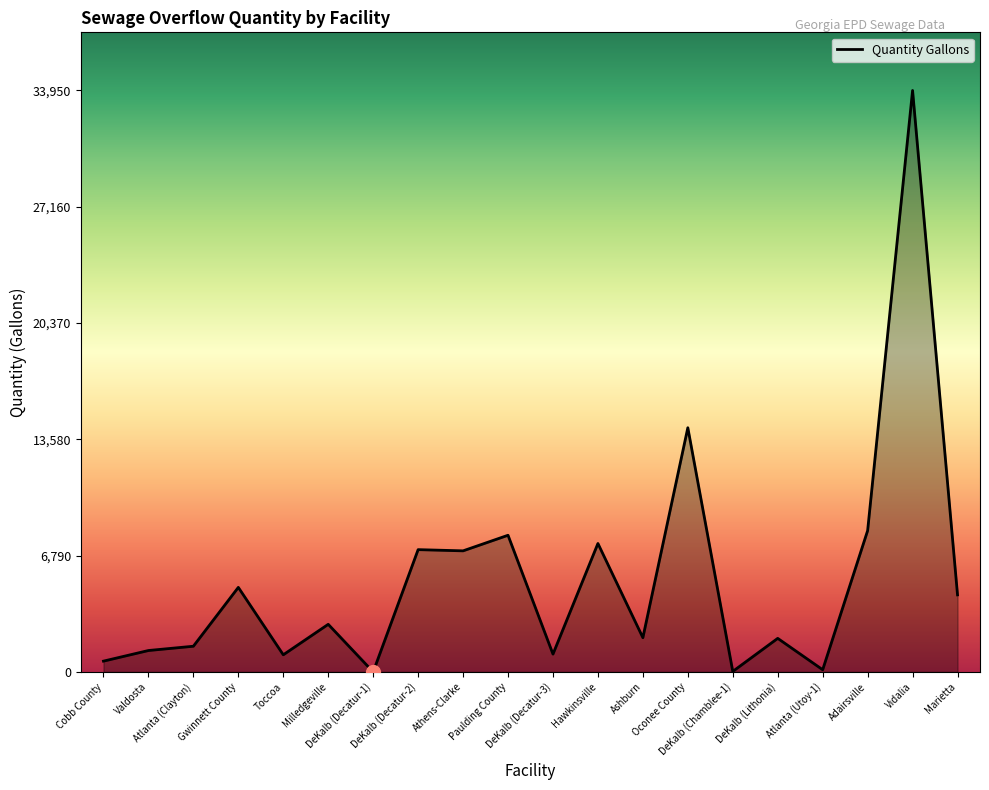

What is the greatest value displayed?

33950